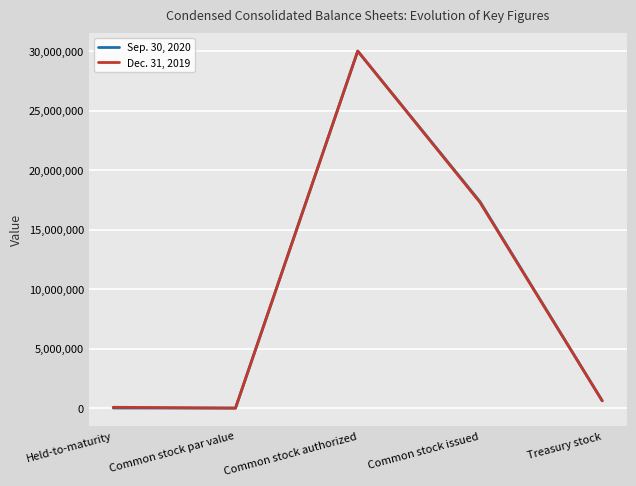

What is the sum of the Dec. 31, 2019 values at Held-to-maturity and Common stock par value?

69576